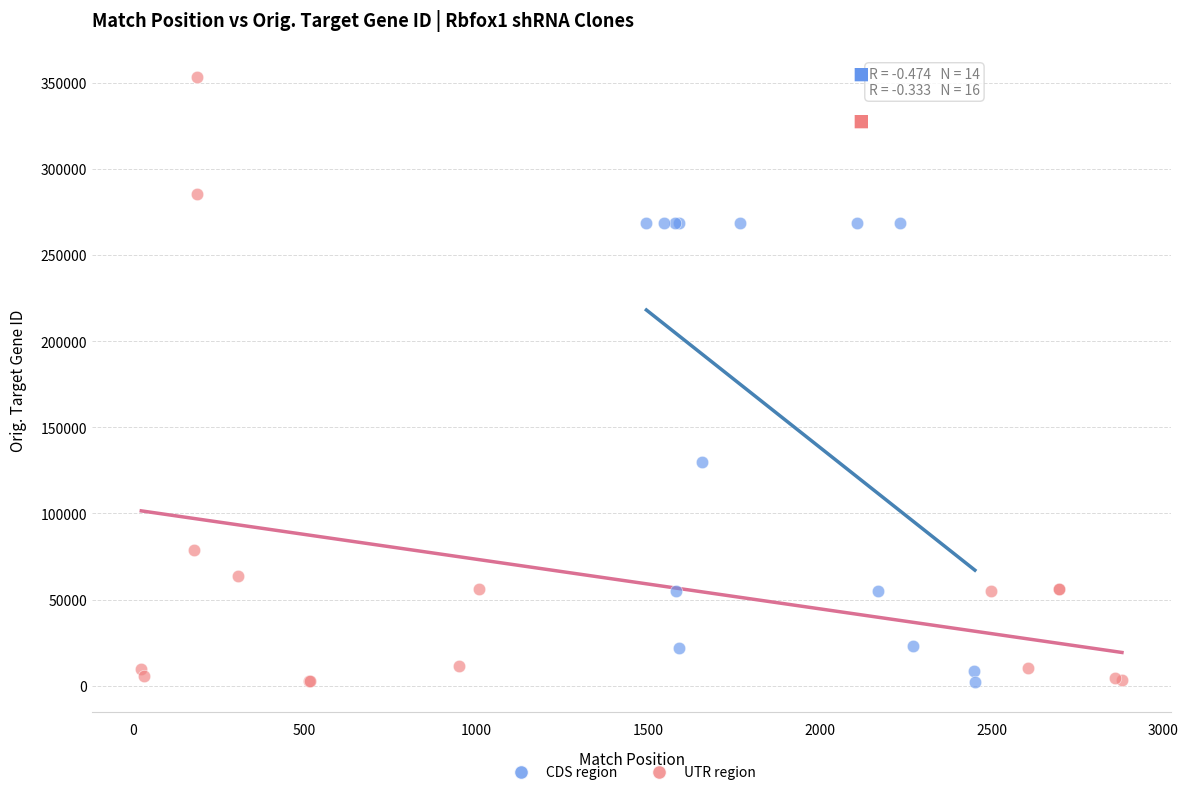

Which series has the largest Y range (max minus min)?

UTR region